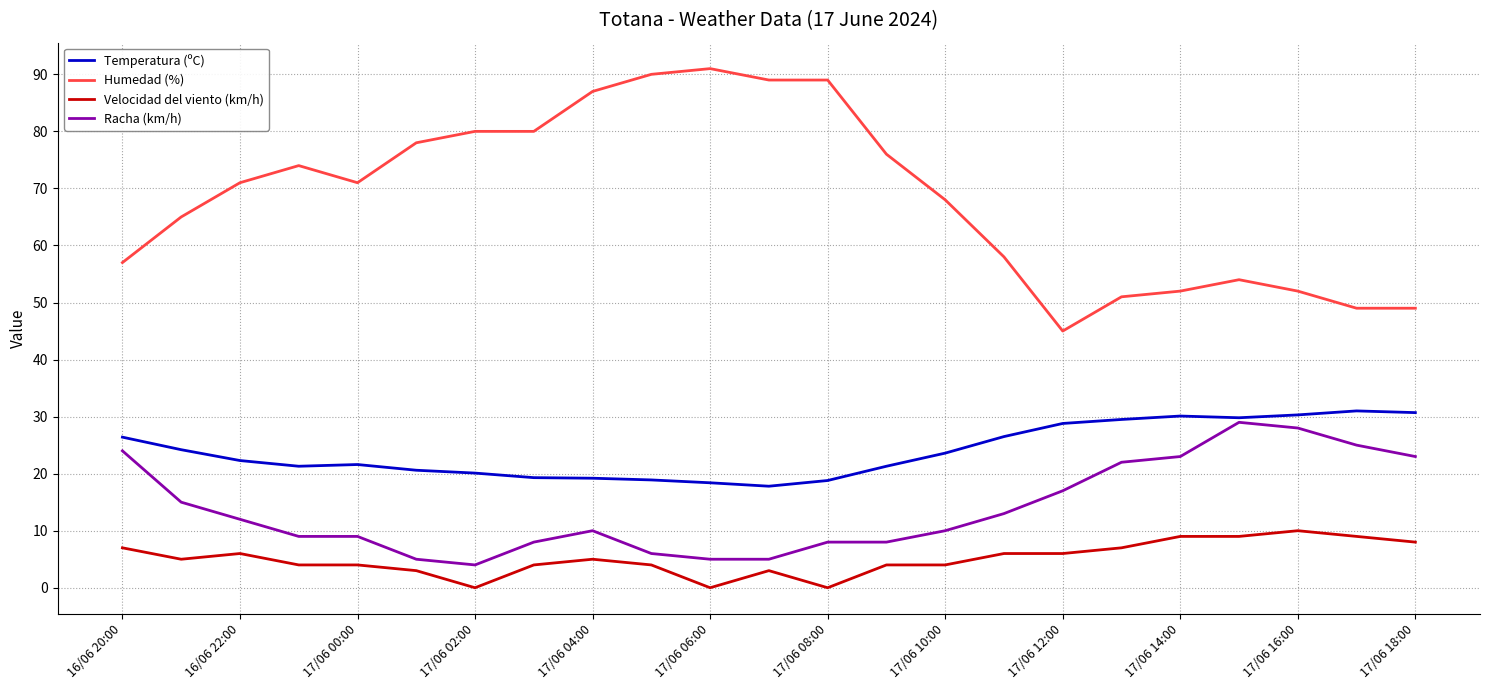

What is the minimum value for Temperatura (ºC)?

17.8